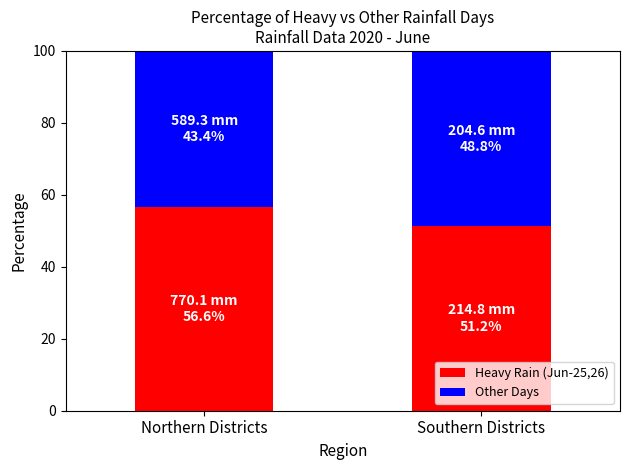

Which category has the lowest value in the Heavy Rain (Jun-25,26) series?

Southern Districts